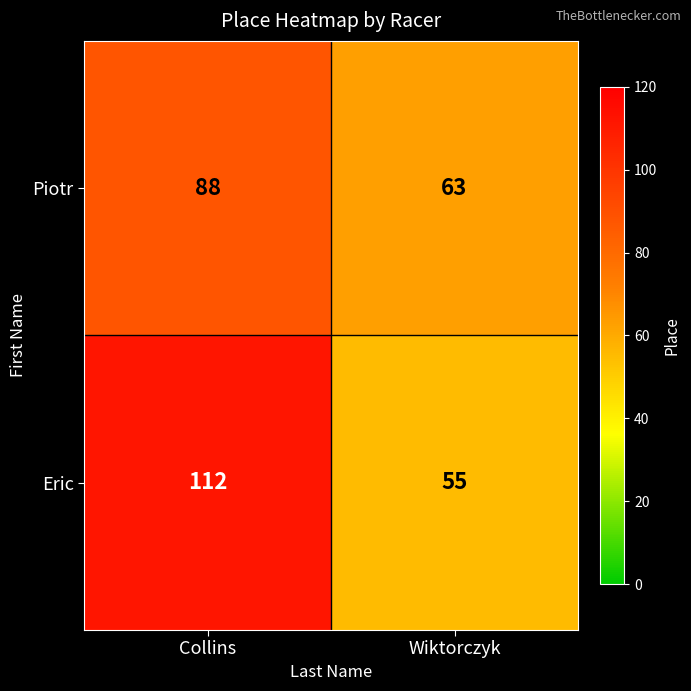

Which series has the largest total across all categories?

Eric